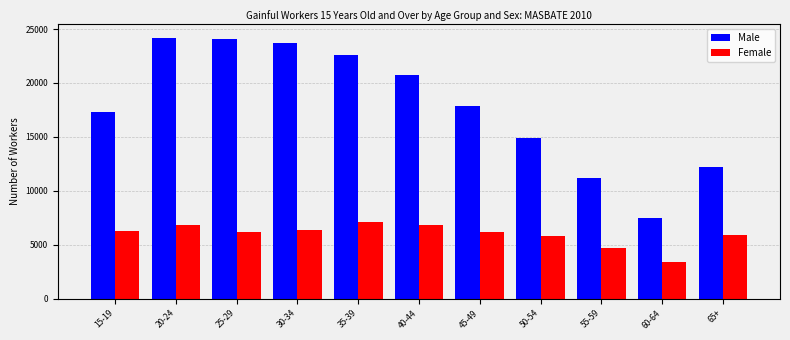

What is the greatest value displayed?

24213